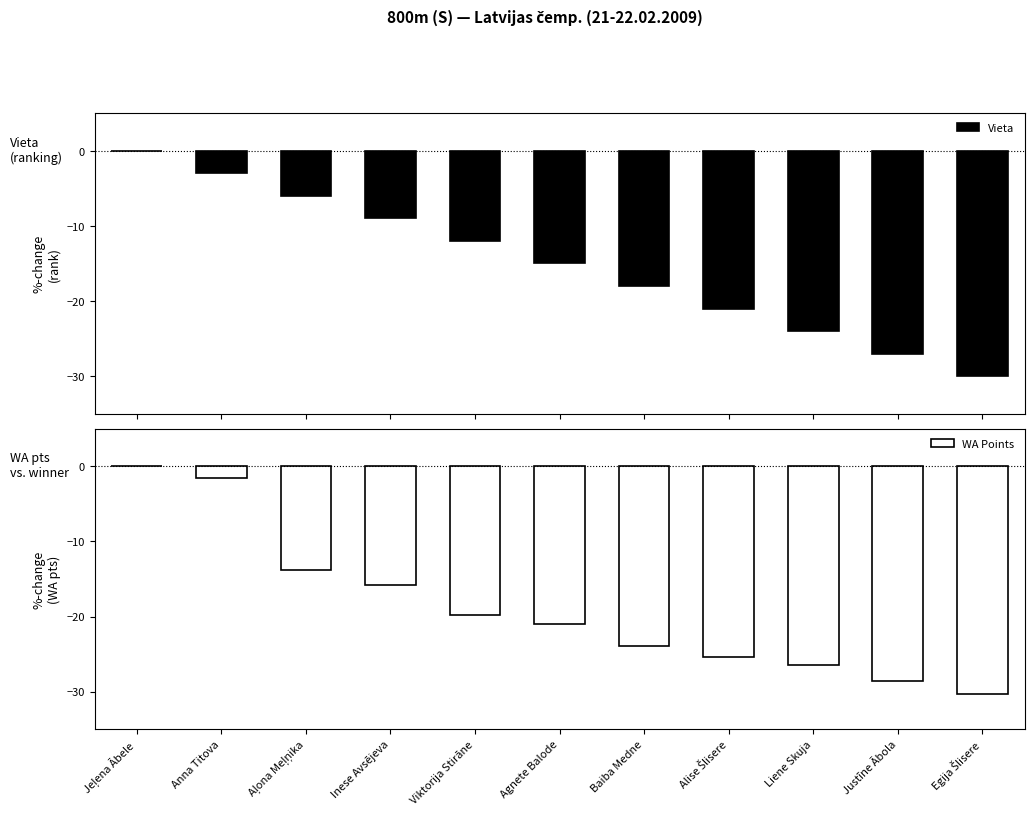

Is the value of WA Points at Liene Skuja greater than the value of Vieta at Justīne Ābola?

Yes